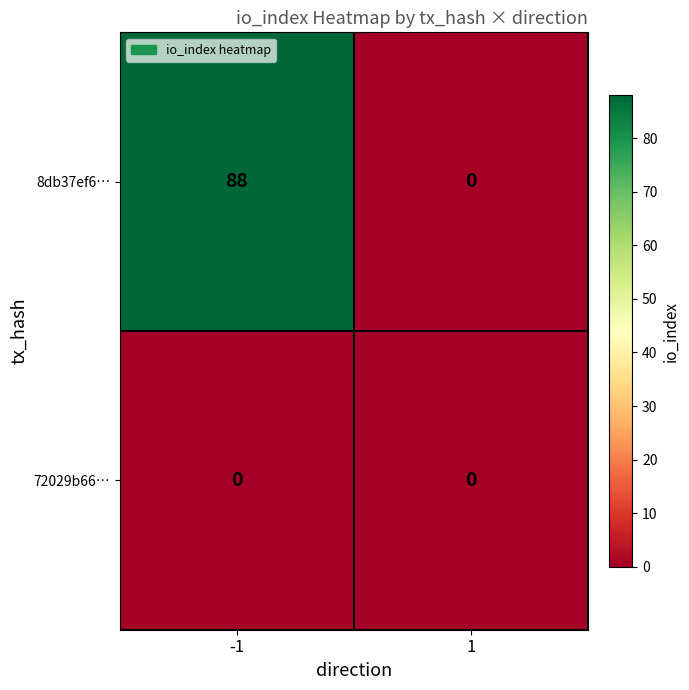

How many categories are shown in the chart?

2